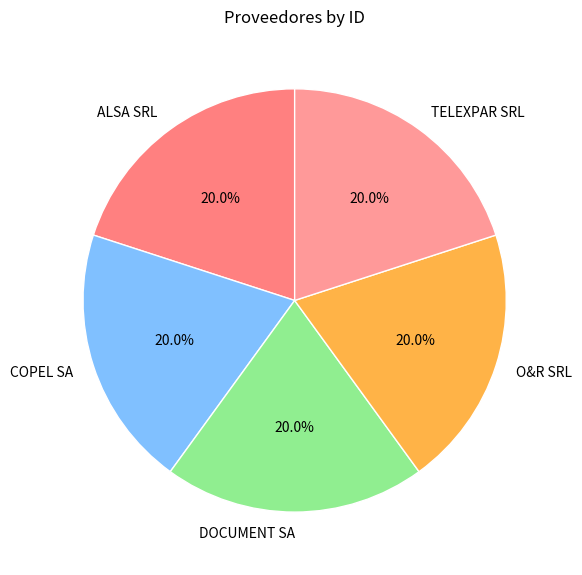

Approximately how many times larger is the value at TELEXPAR SRL compared to DOCUMENT SA?

1.0